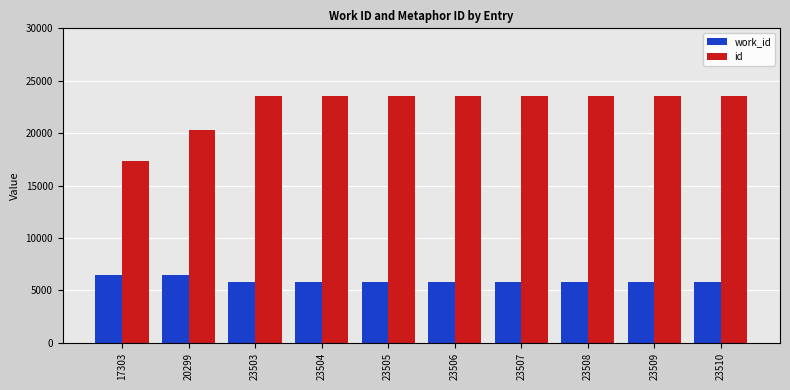

What is the sum of all work_id values?

59740